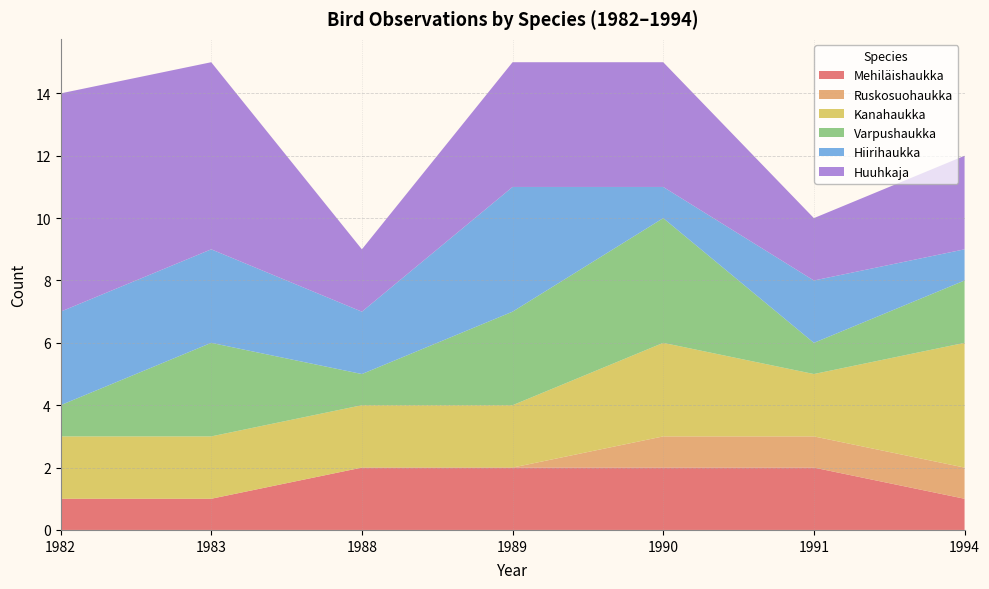

The Mehiläishaukka series shows 2 at 1983. True or false?

False